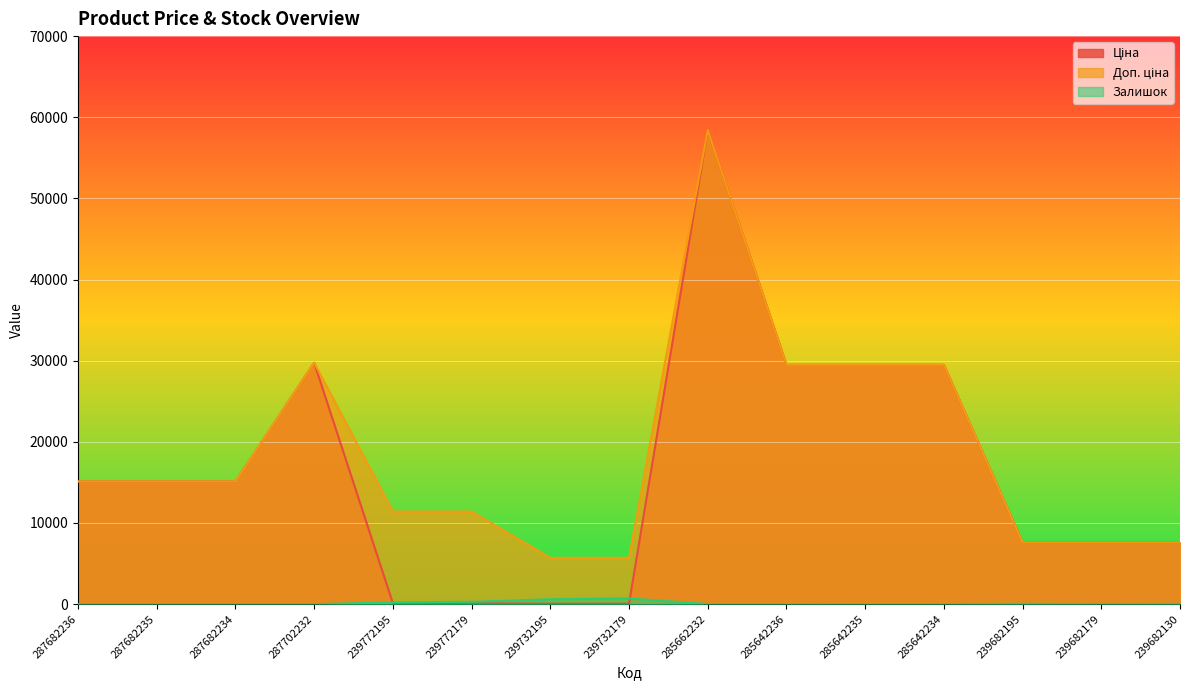

What are all the series names shown in the legend?

Ціна, Доп. ціна, Залишок